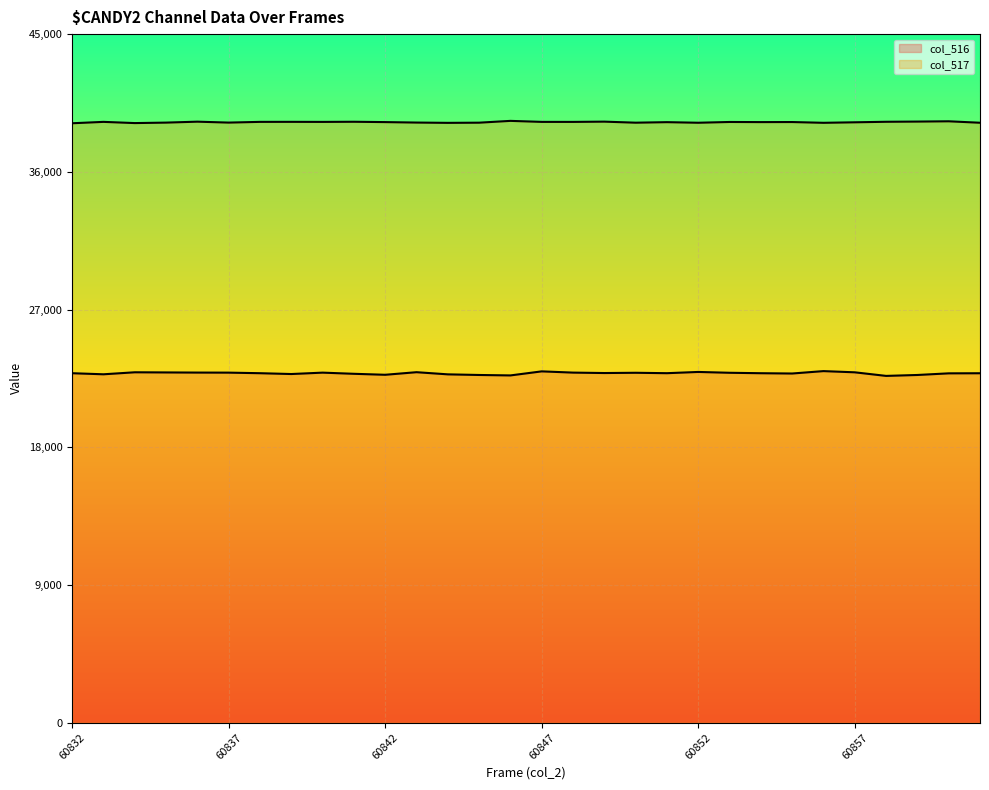

True or false: col_516 and col_517 cross at least once.

False